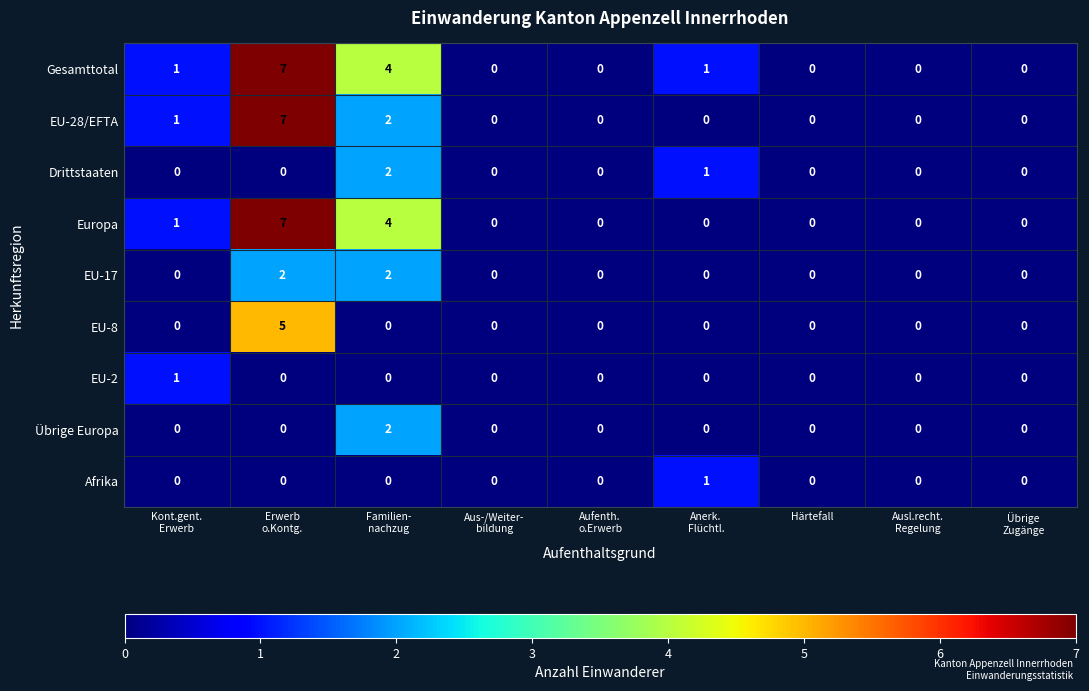

Count the EU-17 values in the range 0 to 1.

7